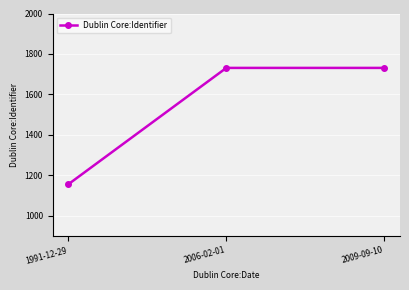

What is the ratio of the value at 2009-09-10 to the value at 2006-02-01?

1.0